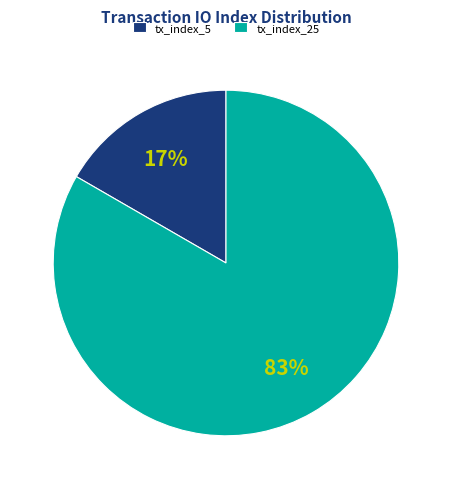

Count the number of slices in the pie.

2